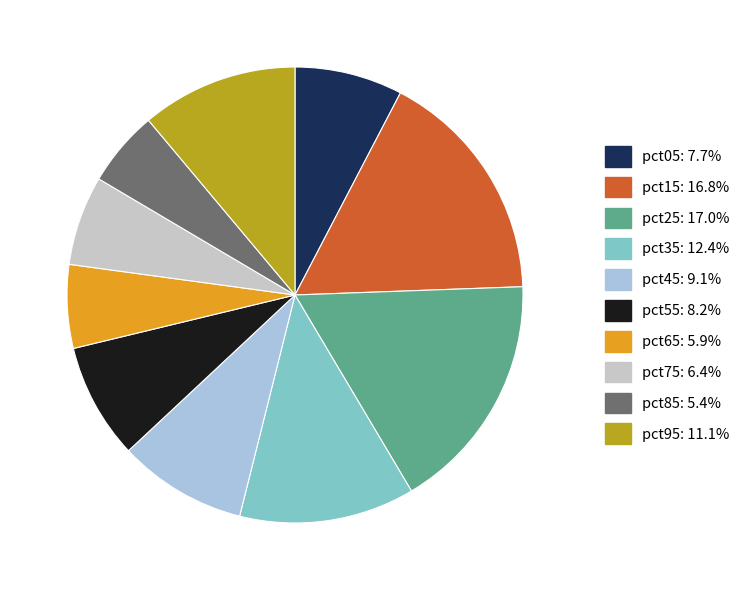

Does pct15 represent more than half of the total?

No